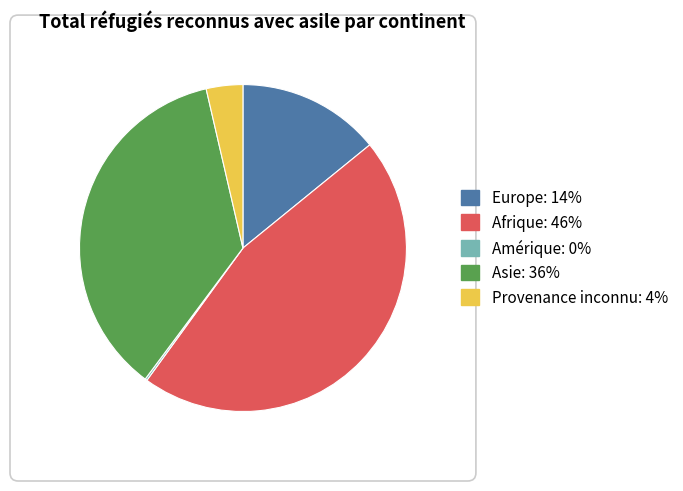

Does any single category account for the majority?

No